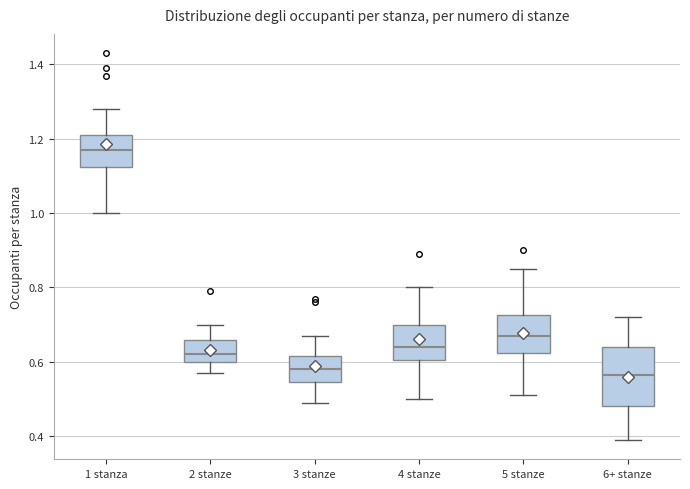

Reading left to right, read every box against the y-axis: the position of its median line, the range the box covers, and the ends of its whiskers. The values are not printed on the chart, so give them approximately, as read against the axis.

1 stanza: median 1.18, box 1.12 to 1.22, whiskers 1.00 to 1.28
2 stanze: median 0.62, box 0.60 to 0.66, whiskers 0.58 to 0.70
3 stanze: median 0.58, box 0.54 to 0.62, whiskers 0.50 to 0.68
4 stanze: median 0.64, box 0.60 to 0.70, whiskers 0.50 to 0.80
5 stanze: median 0.68, box 0.62 to 0.72, whiskers 0.52 to 0.86
6+ stanze: median 0.56, box 0.48 to 0.64, whiskers 0.40 to 0.72